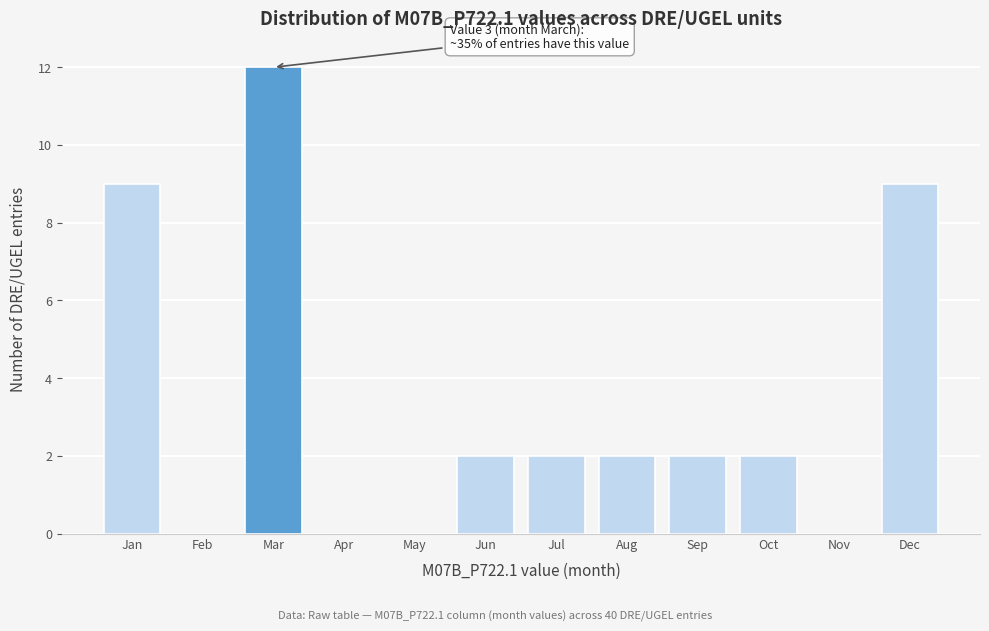

The value at Jul is 3. True or false?

False